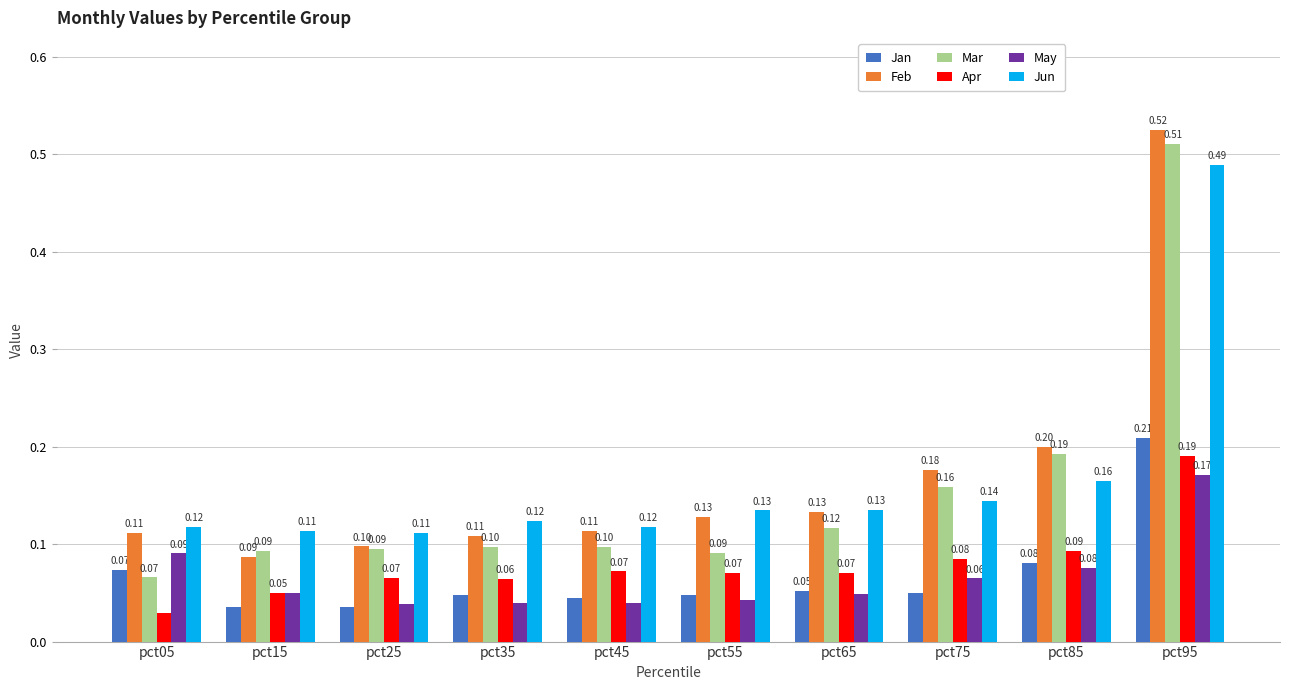

How many bars are there in each group?

6